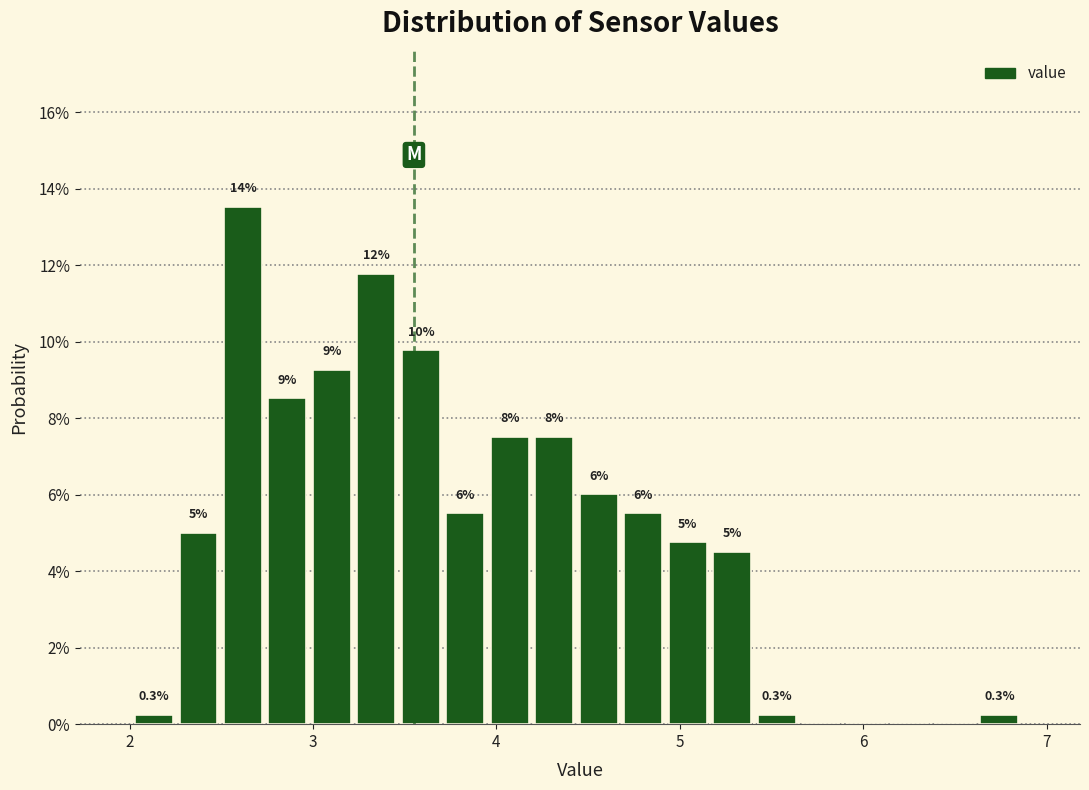

Read against the x-axis, roughly where is the centre of the tallest bar?

2.6